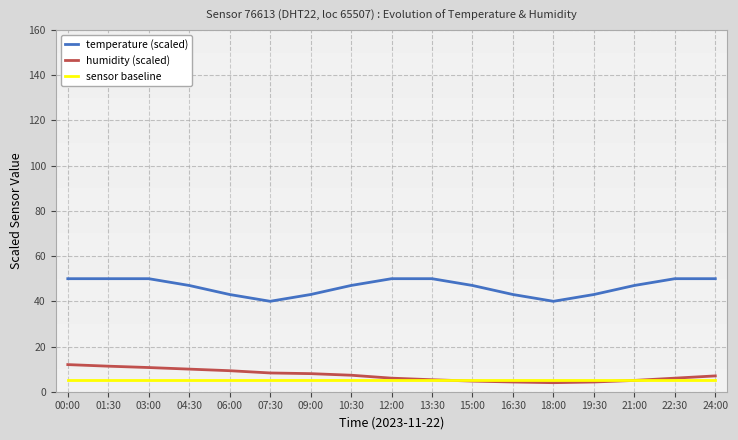

Is it true that sensor baseline equals 5.0 at 21:00?

True